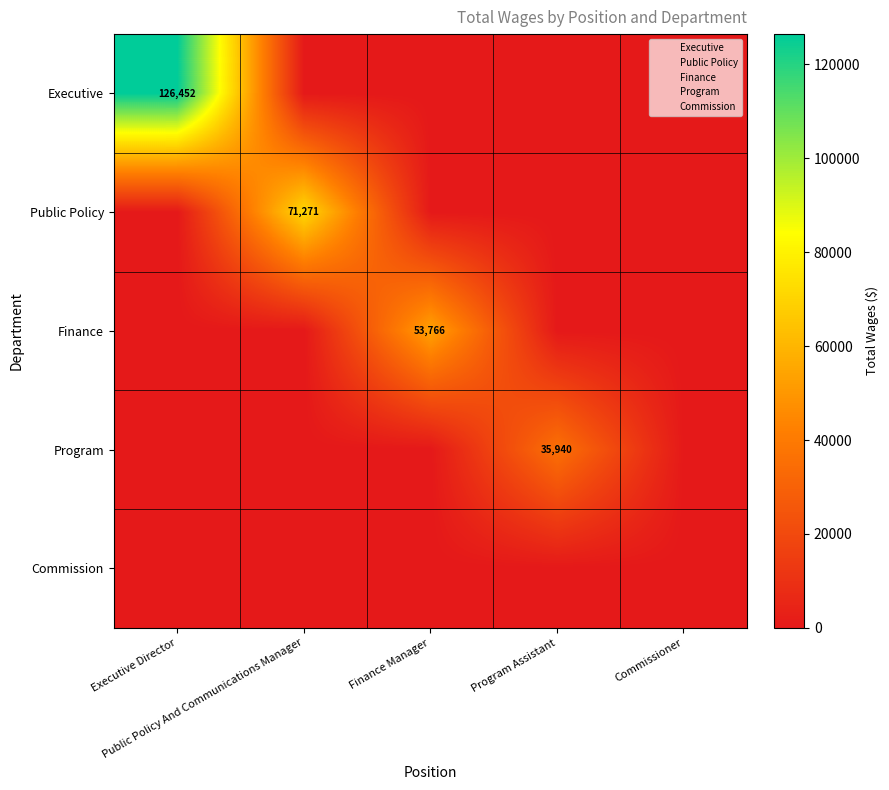

List the series in order of their peak value, highest first.

Executive, Public Policy, Finance, Program, Commission